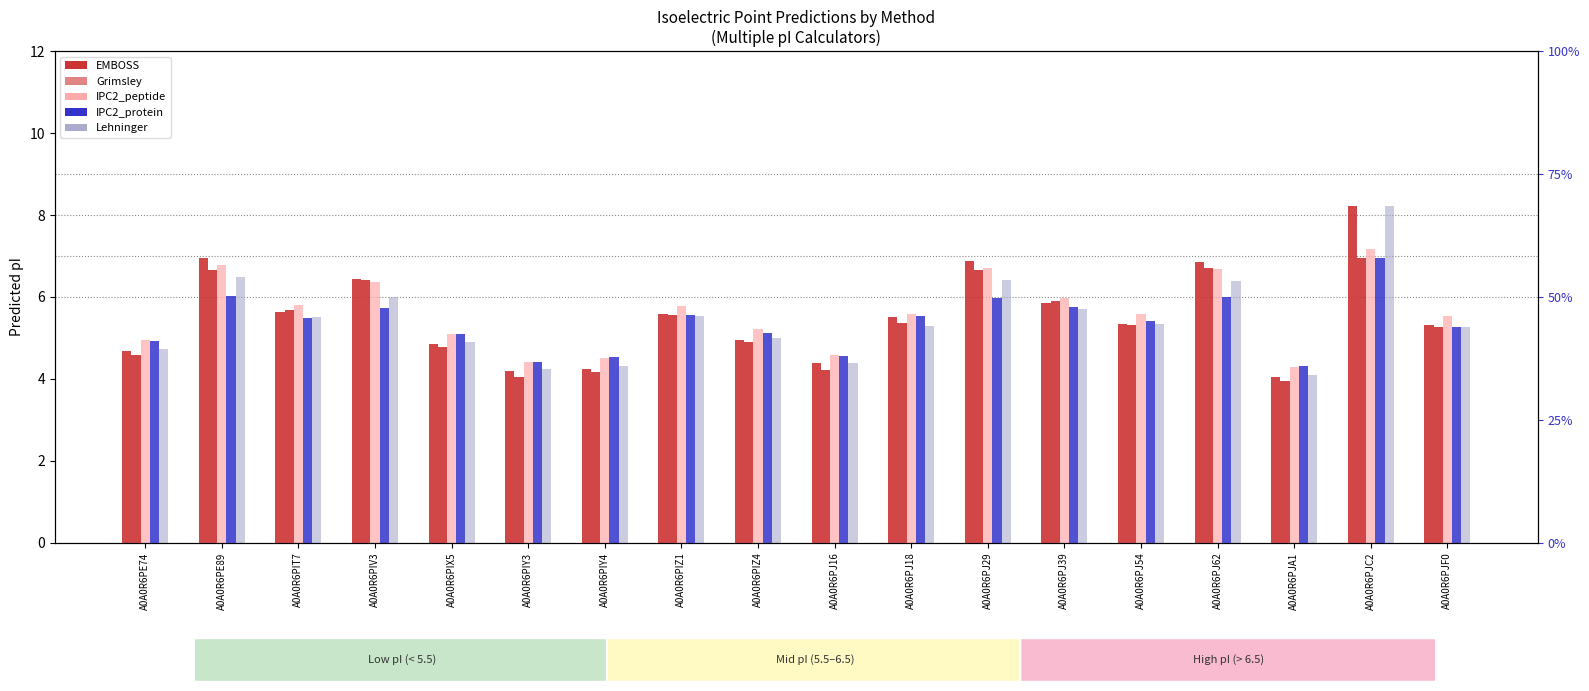

Reading left to right, list all the values displayed in this chart.

EMBOSS: A0A0R6PE74=4.7	A0A0R6PE89=6.9	A0A0R6PIT7=5.6	A0A0R6PIV3=6.4	A0A0R6PIX5=4.9	A0A0R6PIY3=4.2	A0A0R6PIY4=4.2	A0A0R6PIZ1=5.6	A0A0R6PIZ4=5.0	A0A0R6PJ16=4.4	A0A0R6PJ18=5.5	A0A0R6PJ29=6.9	A0A0R6PJ39=5.9	A0A0R6PJ54=5.3	A0A0R6PJ62=6.9	A0A0R6PJA1=4.0	A0A0R6PJC2=8.2	A0A0R6PJF0=5.3
Grimsley: A0A0R6PE74=4.6	A0A0R6PE89=6.7	A0A0R6PIT7=5.7	A0A0R6PIV3=6.4	A0A0R6PIX5=4.8	A0A0R6PIY3=4.0	A0A0R6PIY4=4.2	A0A0R6PIZ1=5.6	A0A0R6PIZ4=4.9	A0A0R6PJ16=4.2	A0A0R6PJ18=5.4	A0A0R6PJ29=6.6	A0A0R6PJ39=5.9	A0A0R6PJ54=5.3	A0A0R6PJ62=6.7	A0A0R6PJA1=3.9	A0A0R6PJC2=7.0	A0A0R6PJF0=5.3
IPC2_peptide: A0A0R6PE74=4.9	A0A0R6PE89=6.8	A0A0R6PIT7=5.8	A0A0R6PIV3=6.4	A0A0R6PIX5=5.1	A0A0R6PIY3=4.4	A0A0R6PIY4=4.5	A0A0R6PIZ1=5.8	A0A0R6PIZ4=5.2	A0A0R6PJ16=4.6	A0A0R6PJ18=5.6	A0A0R6PJ29=6.7	A0A0R6PJ39=6.0	A0A0R6PJ54=5.6	A0A0R6PJ62=6.7	A0A0R6PJA1=4.3	A0A0R6PJC2=7.2	A0A0R6PJF0=5.5
IPC2_protein: A0A0R6PE74=4.9	A0A0R6PE89=6.0	A0A0R6PIT7=5.5	A0A0R6PIV3=5.7	A0A0R6PIX5=5.1	A0A0R6PIY3=4.4	A0A0R6PIY4=4.5	A0A0R6PIZ1=5.5	A0A0R6PIZ4=5.1	A0A0R6PJ16=4.6	A0A0R6PJ18=5.5	A0A0R6PJ29=6.0	A0A0R6PJ39=5.8	A0A0R6PJ54=5.4	A0A0R6PJ62=6.0	A0A0R6PJA1=4.3	A0A0R6PJC2=6.9	A0A0R6PJF0=5.3
Lehninger: A0A0R6PE74=4.7	A0A0R6PE89=6.5	A0A0R6PIT7=5.5	A0A0R6PIV3=6.0	A0A0R6PIX5=4.9	A0A0R6PIY3=4.2	A0A0R6PIY4=4.3	A0A0R6PIZ1=5.5	A0A0R6PIZ4=5.0	A0A0R6PJ16=4.4	A0A0R6PJ18=5.3	A0A0R6PJ29=6.4	A0A0R6PJ39=5.7	A0A0R6PJ54=5.3	A0A0R6PJ62=6.4	A0A0R6PJA1=4.1	A0A0R6PJC2=8.2	A0A0R6PJF0=5.3